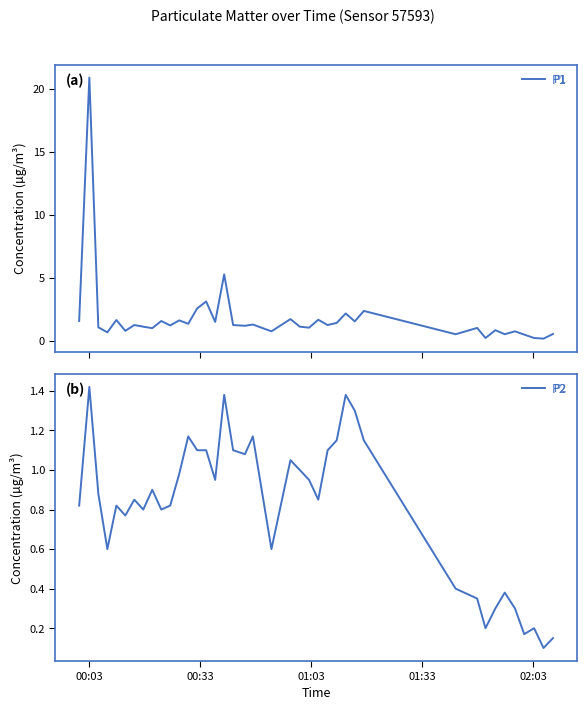

What is the value of the P1 point at the 36th from the left?

0.7